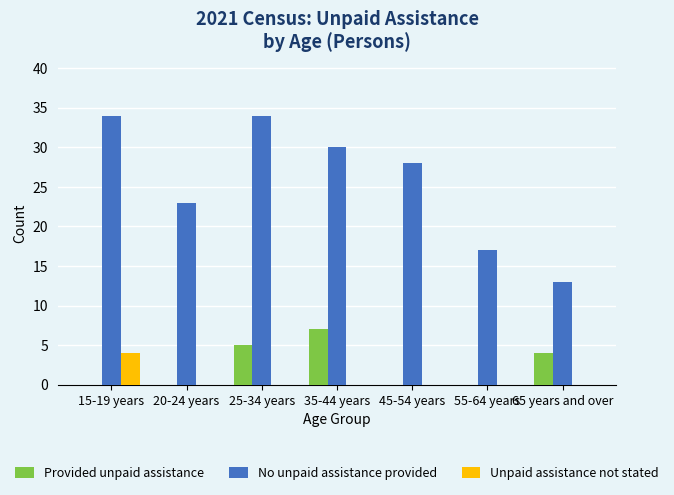

At which category is the sum across all series the highest?

25-34 years